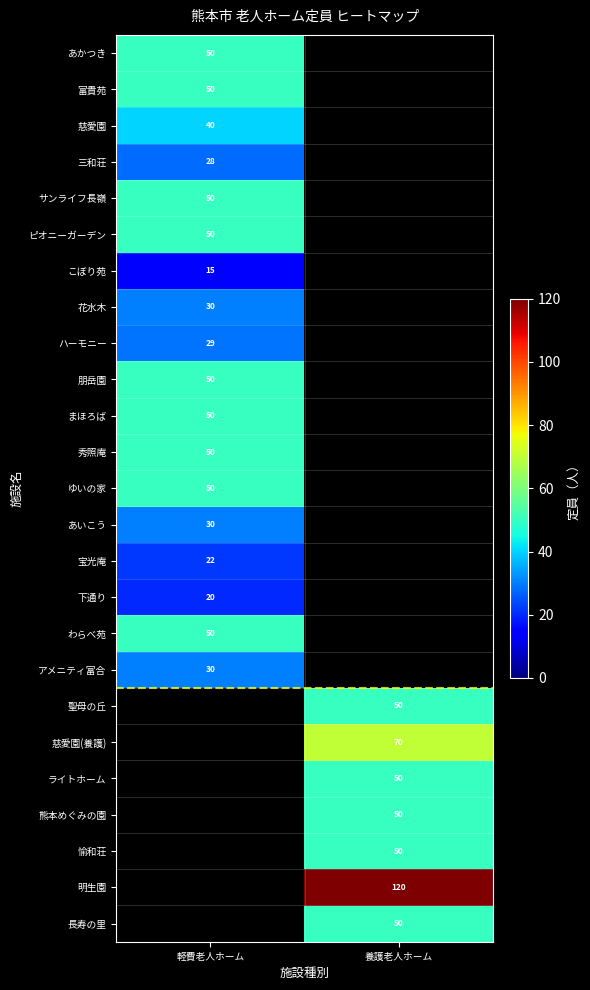

Is the value of 明生園 at 養護老人ホーム greater than the value of 宝光庵 at 軽費老人ホーム?

Yes